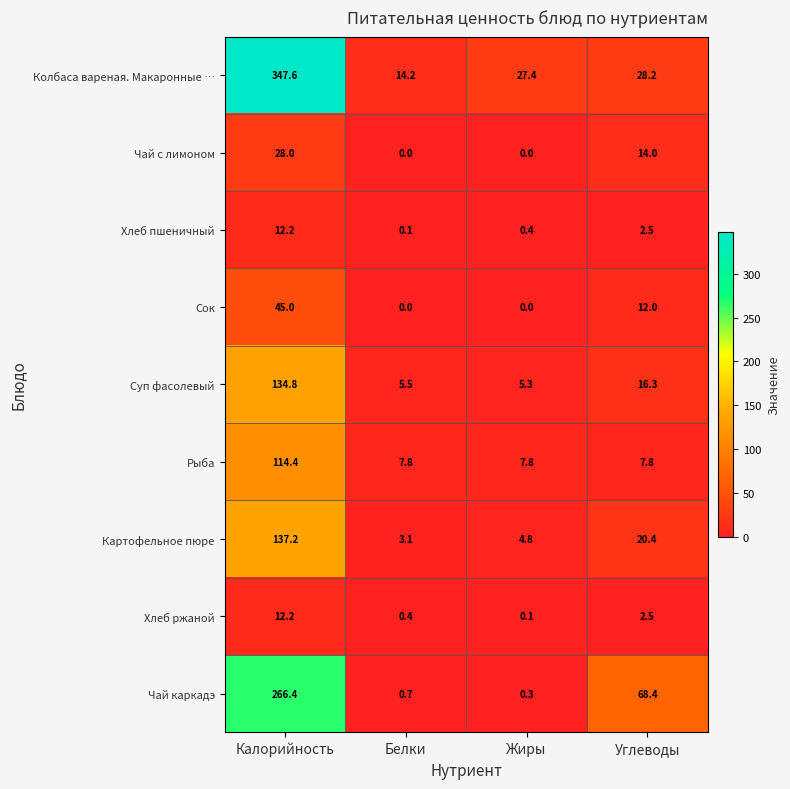

Rank the categories by Картофельное пюре value from highest to lowest.

Калорийность, Углеводы, Жиры, Белки